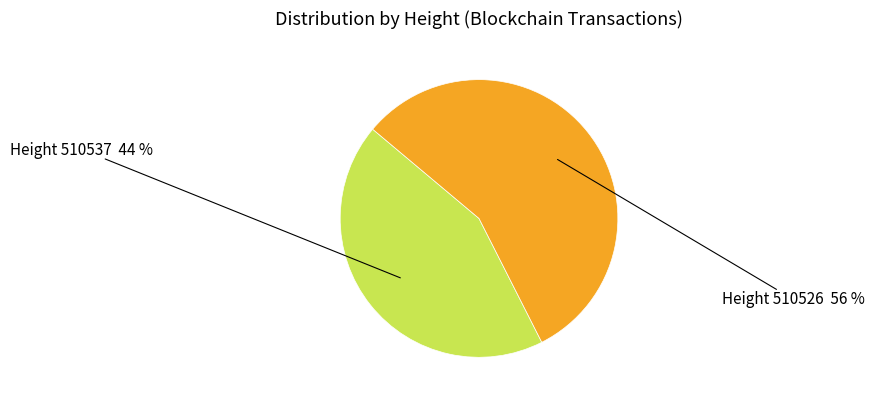

To the nearest percent, what is the average slice percentage?

50%